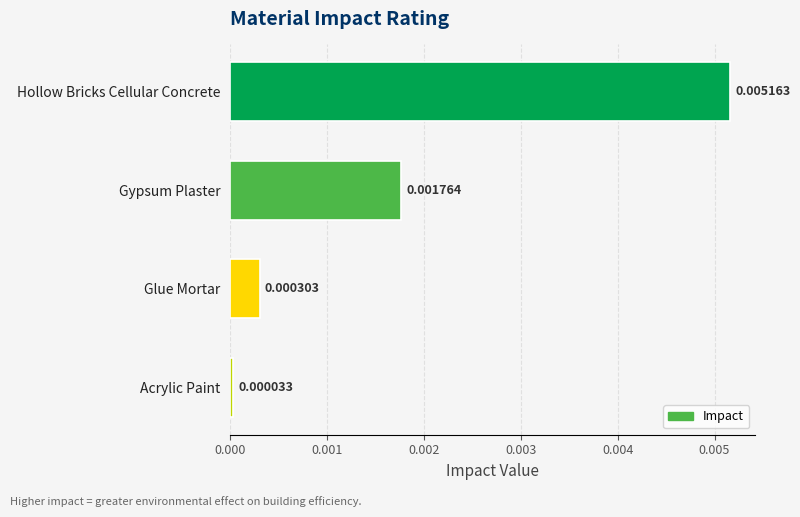

Between Acrylic Paint and Glue Mortar, which is larger?

Glue Mortar